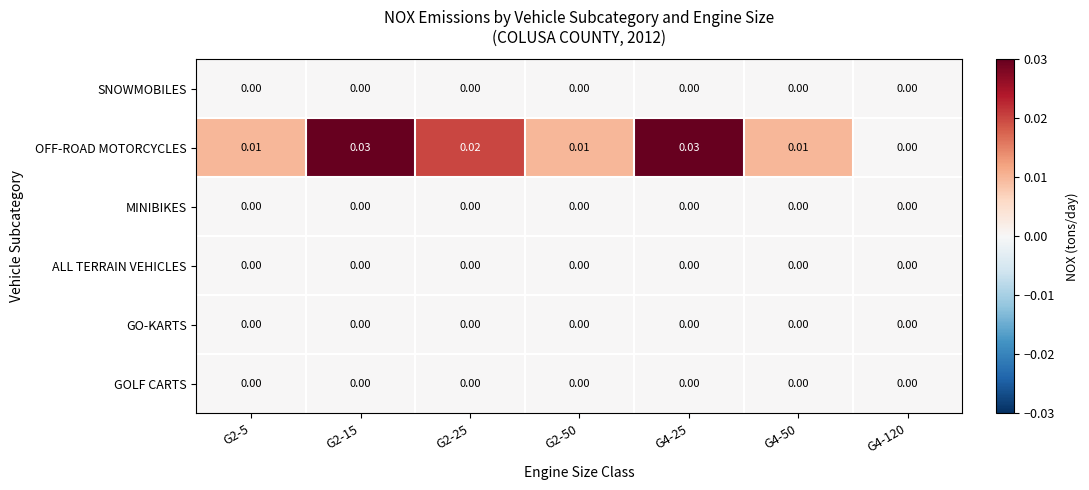

Which series has the largest total across all categories?

OFF-ROAD MOTORCYCLES